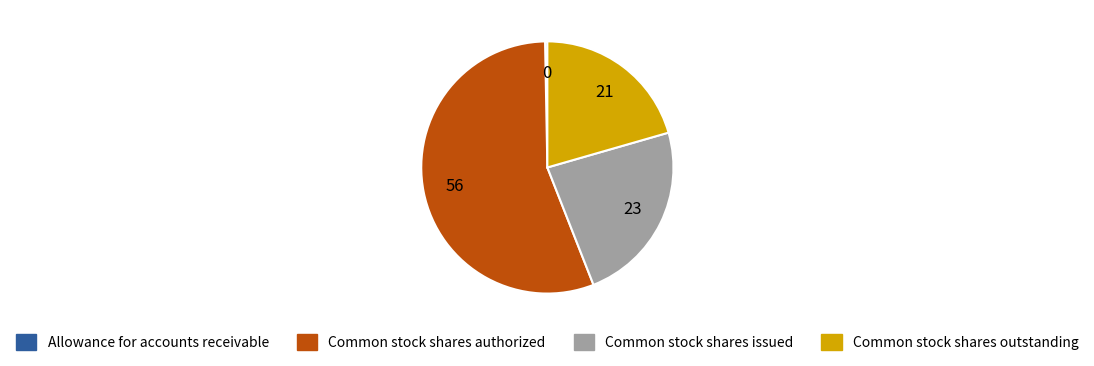

Does Allowance for accounts receivable account for over 50% of the chart?

No